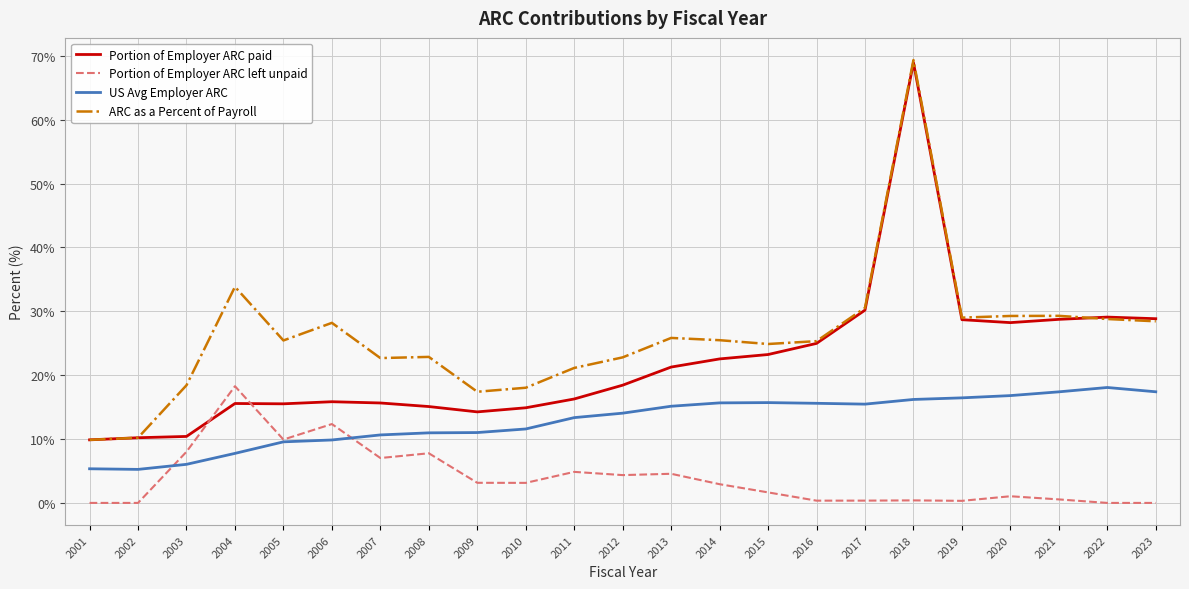

True or false: Portion of Employer ARC paid has more than 2 points higher than both neighbors.

True